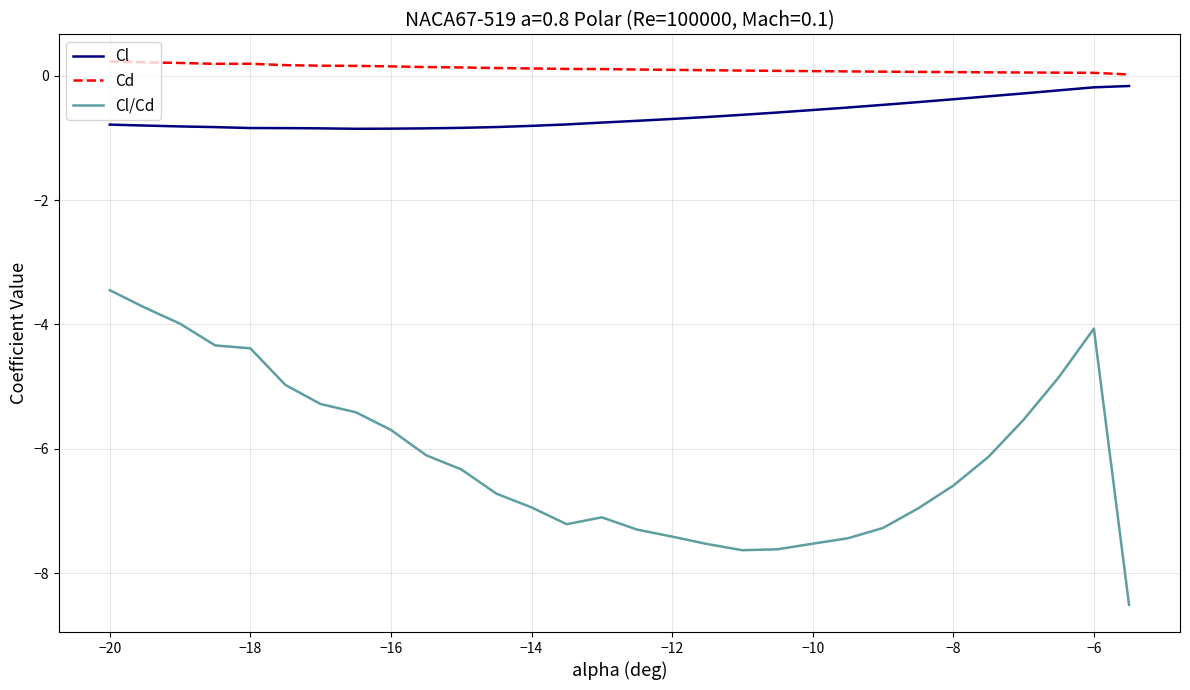

List the series in order of their peak value, lowest first.

Cl/Cd, Cl, Cd